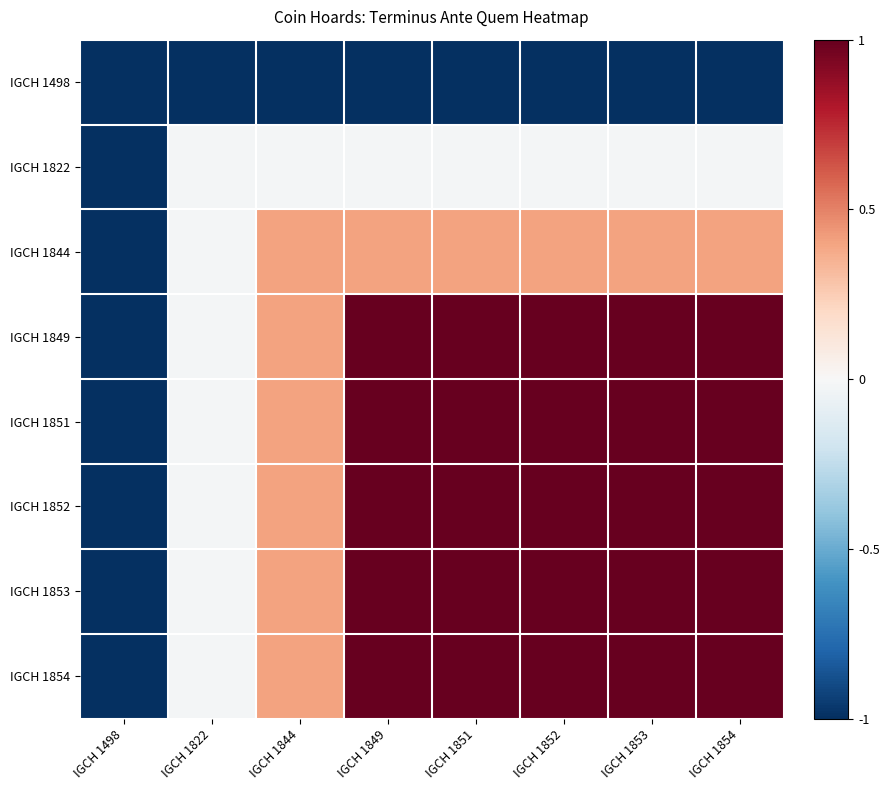

Reading right to left, what are all the values shown in this chart?

IGCH 1498: IGCH 1854=-1.0	IGCH 1853=-1.0	IGCH 1852=-1.0	IGCH 1851=-1.0	IGCH 1849=-1.0	IGCH 1844=-1.0	IGCH 1822=-1.0	IGCH 1498=-1.0
IGCH 1822: IGCH 1854=-0.0	IGCH 1853=-0.0	IGCH 1852=-0.0	IGCH 1851=-0.0	IGCH 1849=-0.0	IGCH 1844=-0.0	IGCH 1822=-0.0	IGCH 1498=-1.0
IGCH 1844: IGCH 1854=0.4	IGCH 1853=0.4	IGCH 1852=0.4	IGCH 1851=0.4	IGCH 1849=0.4	IGCH 1844=0.4	IGCH 1822=-0.0	IGCH 1498=-1.0
IGCH 1849: IGCH 1854=1.0	IGCH 1853=1.0	IGCH 1852=1.0	IGCH 1851=1.0	IGCH 1849=1.0	IGCH 1844=0.4	IGCH 1822=-0.0	IGCH 1498=-1.0
IGCH 1851: IGCH 1854=1.0	IGCH 1853=1.0	IGCH 1852=1.0	IGCH 1851=1.0	IGCH 1849=1.0	IGCH 1844=0.4	IGCH 1822=-0.0	IGCH 1498=-1.0
IGCH 1852: IGCH 1854=1.0	IGCH 1853=1.0	IGCH 1852=1.0	IGCH 1851=1.0	IGCH 1849=1.0	IGCH 1844=0.4	IGCH 1822=-0.0	IGCH 1498=-1.0
IGCH 1853: IGCH 1854=1.0	IGCH 1853=1.0	IGCH 1852=1.0	IGCH 1851=1.0	IGCH 1849=1.0	IGCH 1844=0.4	IGCH 1822=-0.0	IGCH 1498=-1.0
IGCH 1854: IGCH 1854=1.0	IGCH 1853=1.0	IGCH 1852=1.0	IGCH 1851=1.0	IGCH 1849=1.0	IGCH 1844=0.4	IGCH 1822=-0.0	IGCH 1498=-1.0